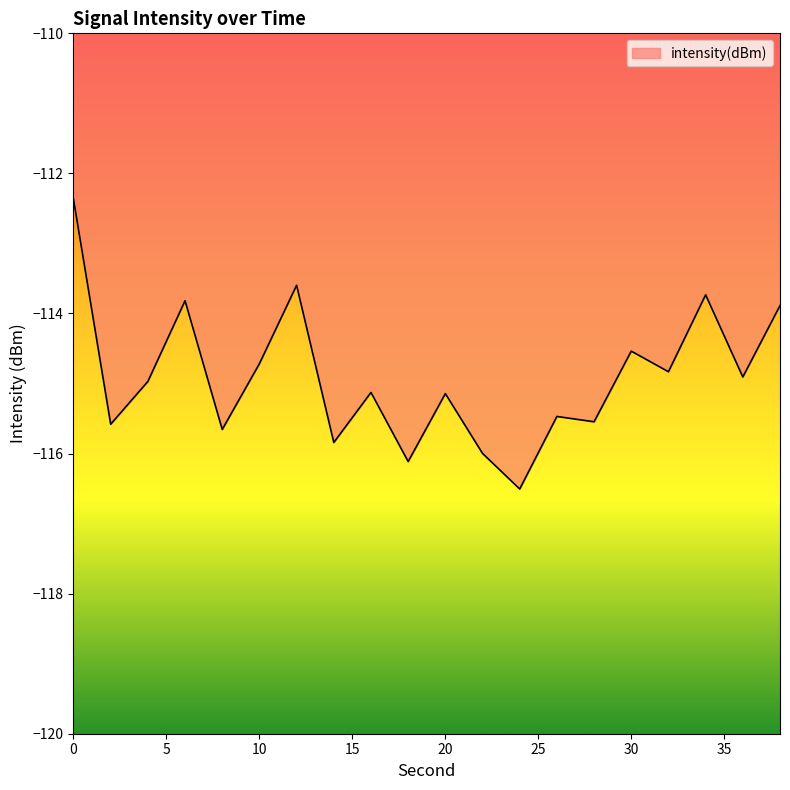

What is the difference between the maximum and minimum values?

4.1